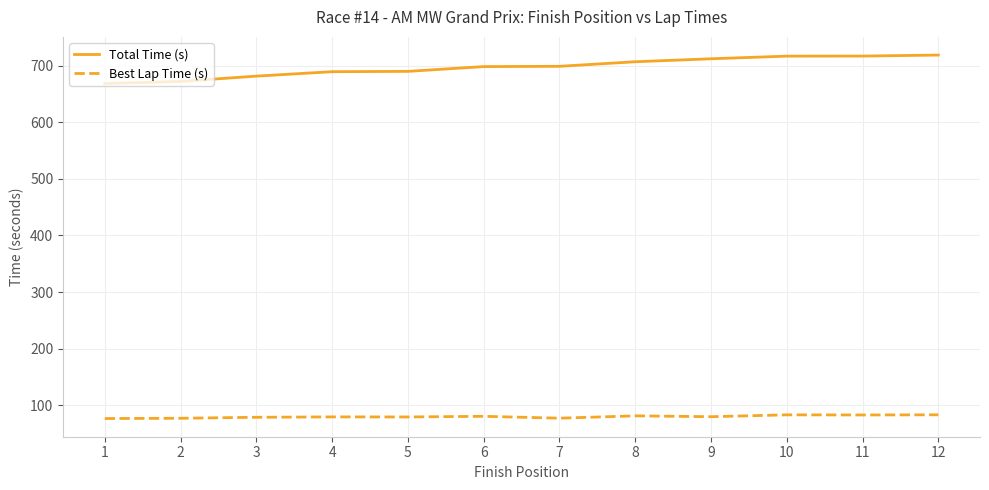

Does the chart have visible grid lines?

Yes